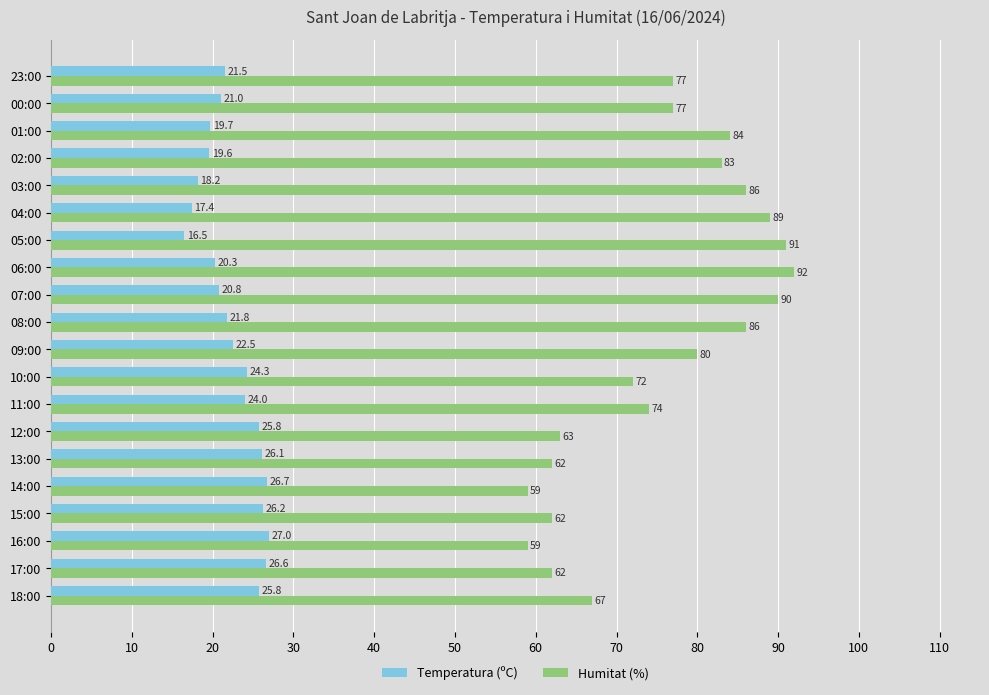

List the series in order of their peak value, highest first.

Humitat (%), Temperatura (ºC)